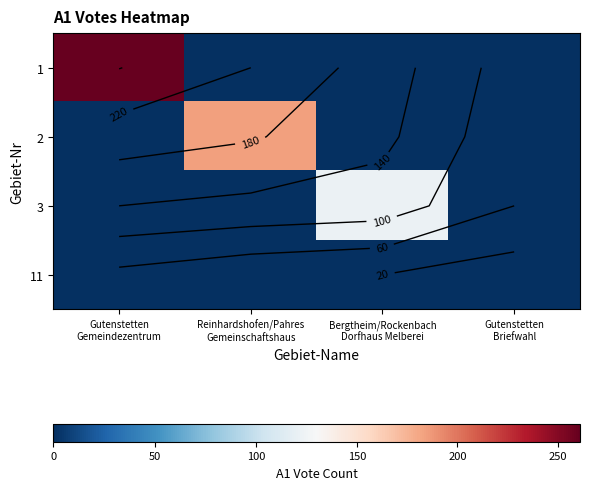

List the series in order of their overall mean, highest first.

1, 2, 3, 11